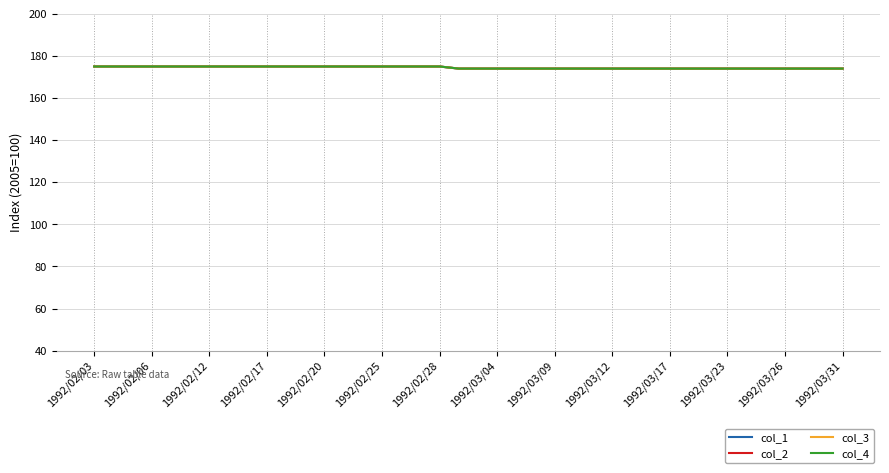

True or false: col_4 and col_3 cross at least once.

False